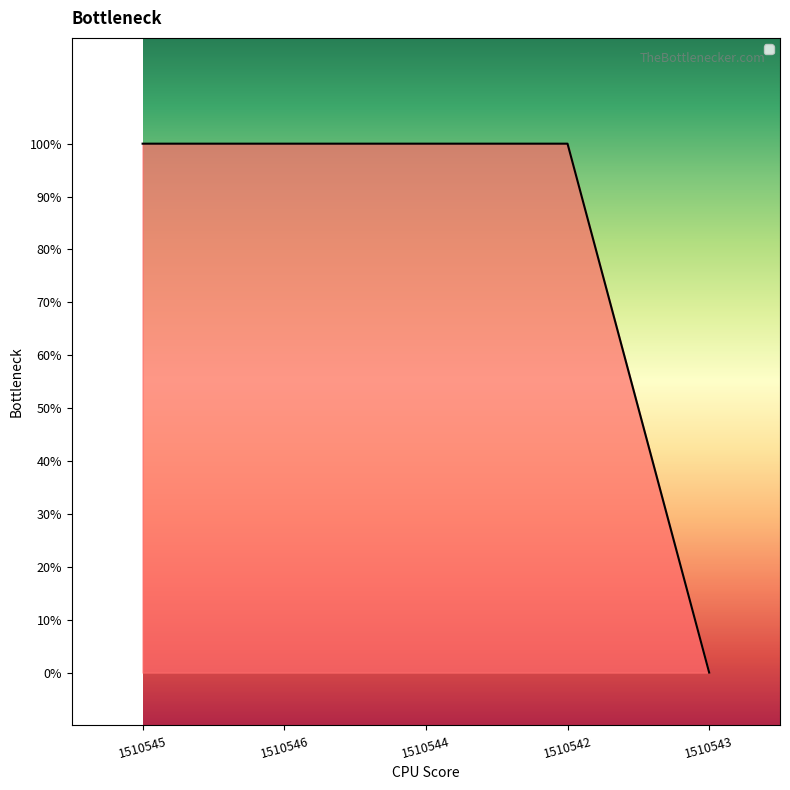

Is this an area chart (filled region under the line)?

Yes